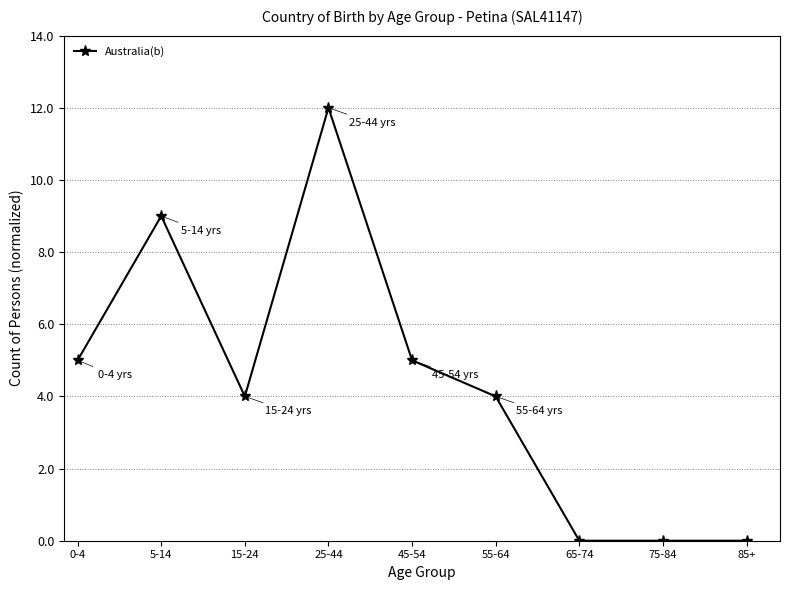

What is the label of the 5th point from the left?

45-54